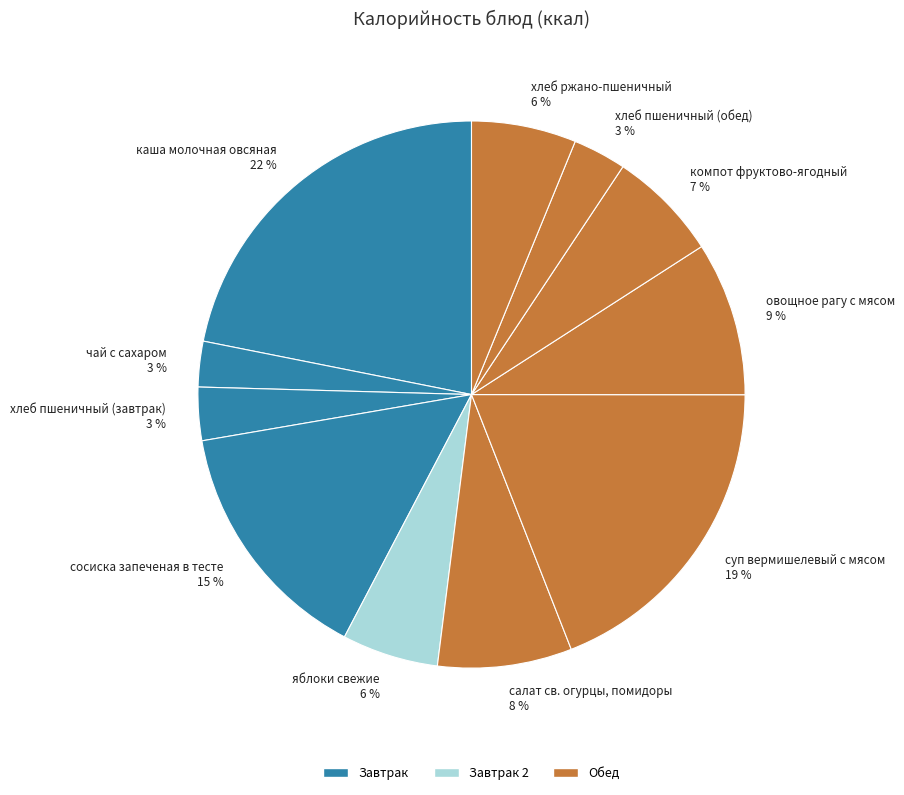

To the nearest percent, what percentage of the pie is чай с сахаром?

3%